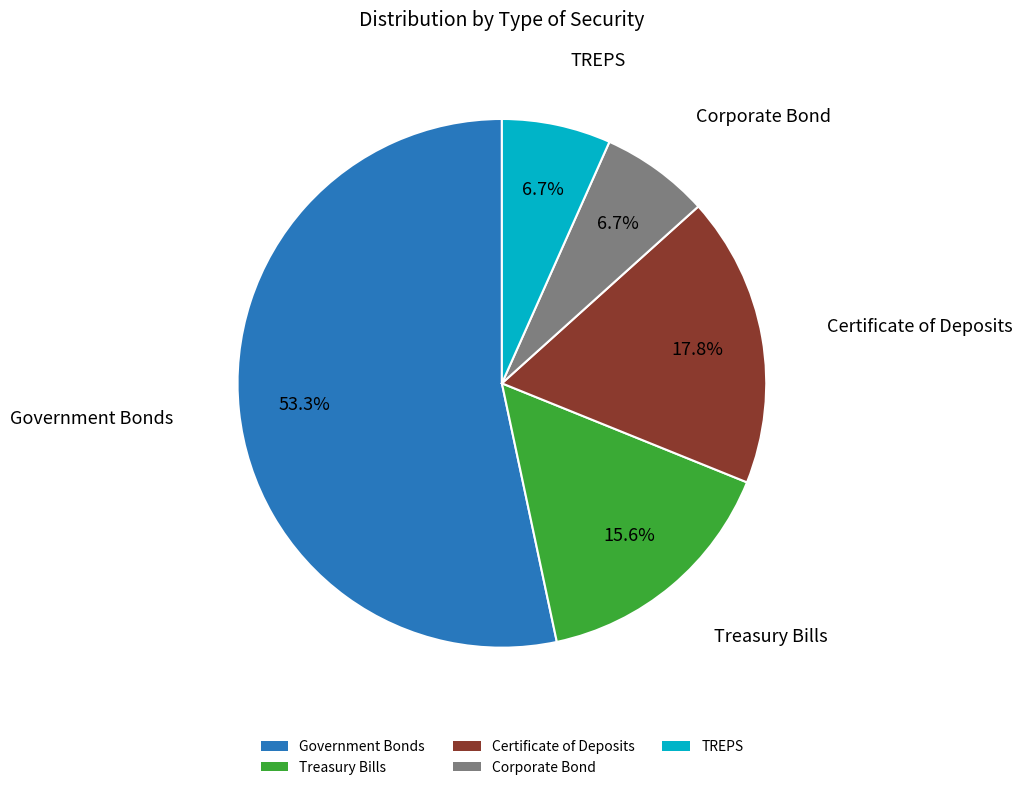

To the nearest percent, what is the average slice percentage?

20%